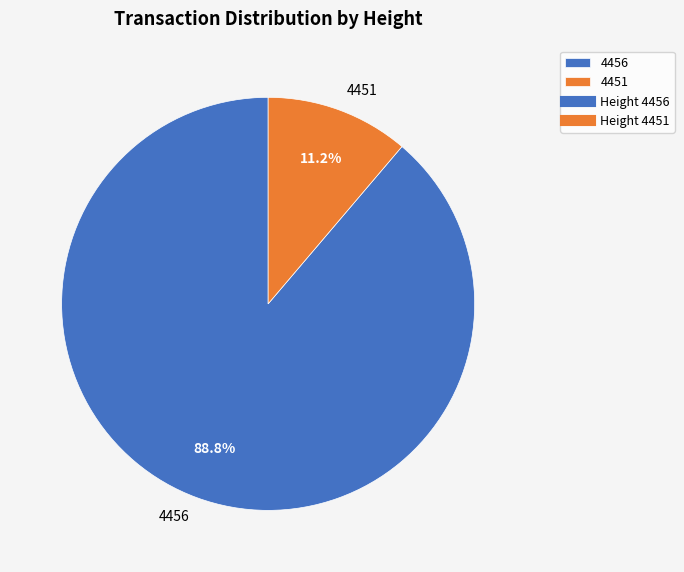

Rank the categories by value from highest to lowest.

4456, 4451